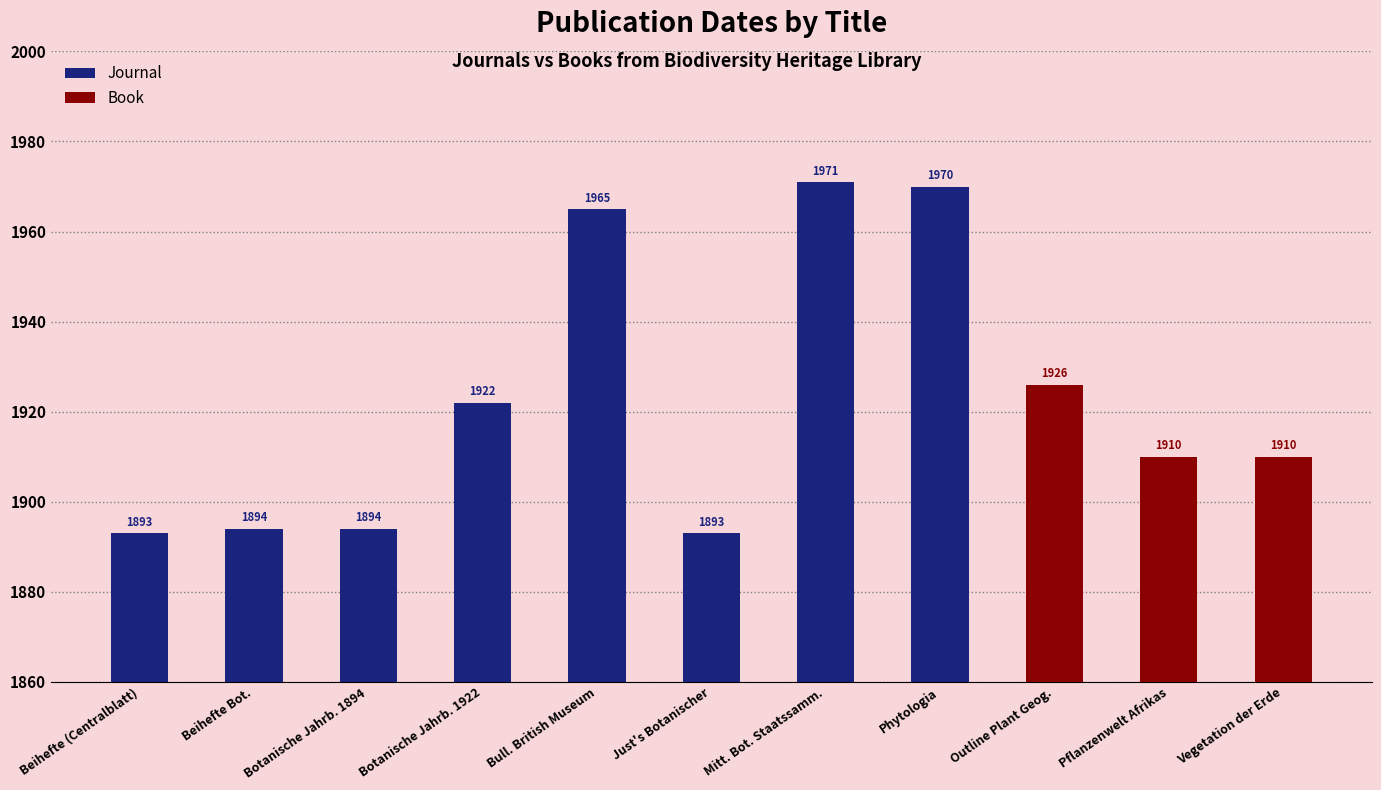

How many groups of bars are there?

11